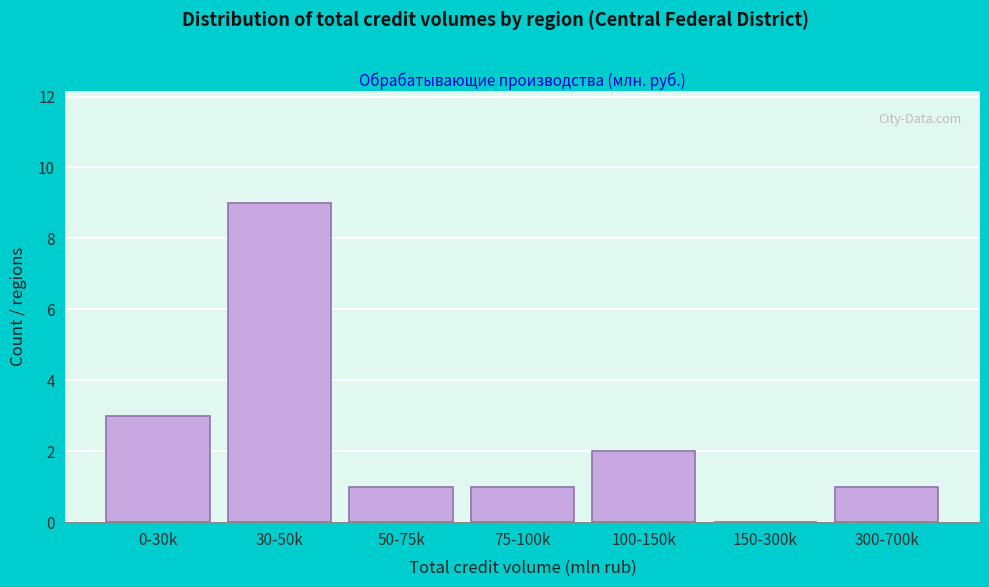

Reading right to left, extract all data points from this chart.

300-700k=1	150-300k=0	100-150k=2	75-100k=1	50-75k=1	30-50k=9	0-30k=3